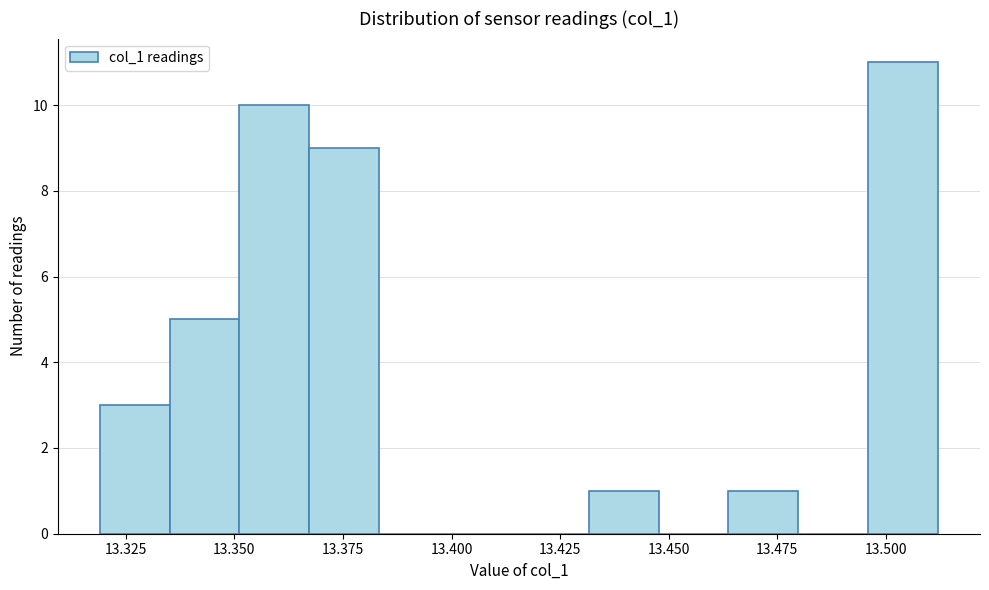

Around what value on the x-axis is the tallest bar? Give the approximate position of its centre, as read against the axis.

13.505